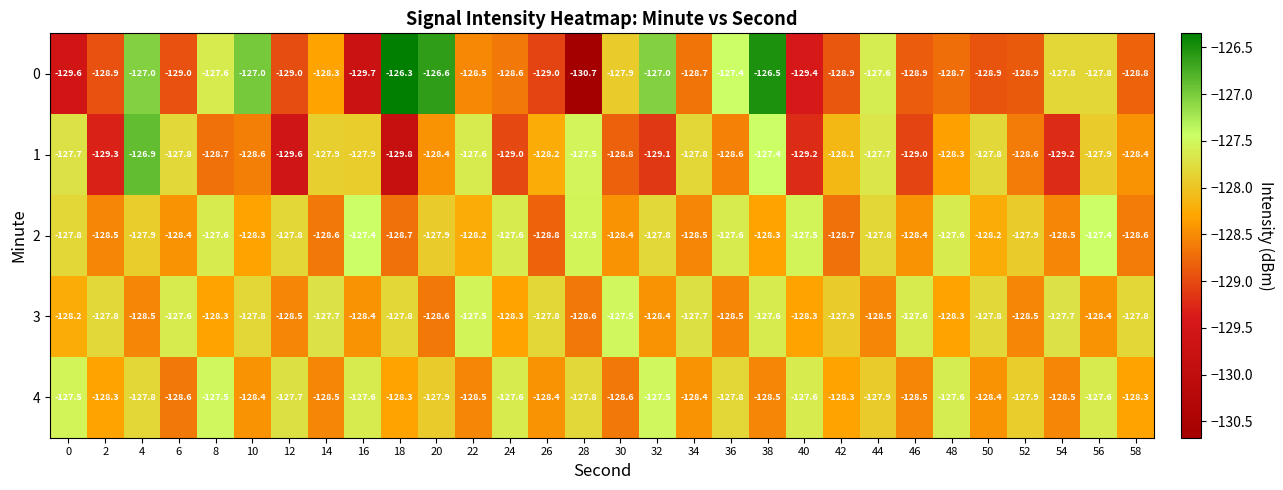

What is the sum of the 4 values at 2 and 38?

-256.8